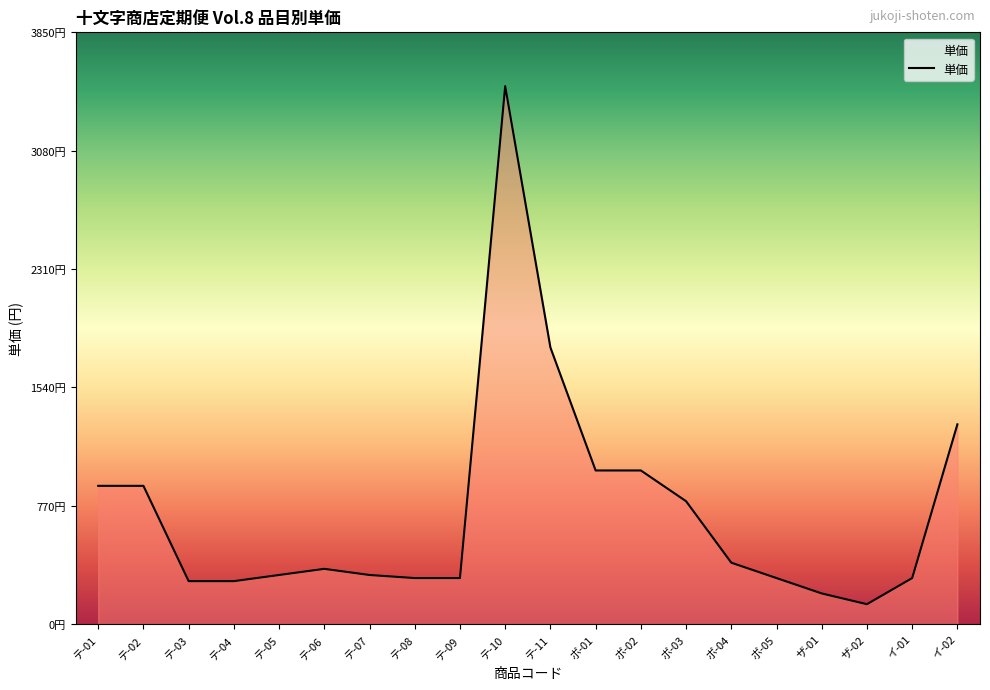

Is it true that the value at テ-01 is 900?

True